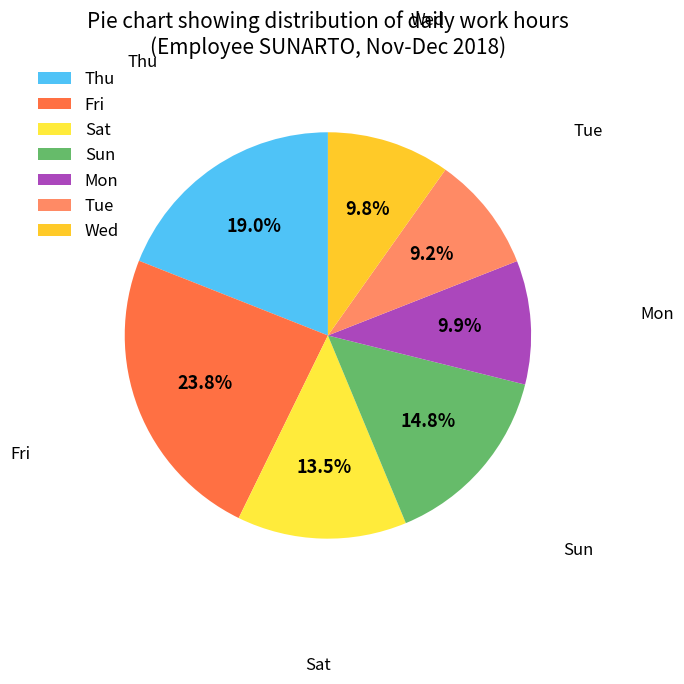

What is the ratio of the value at Wed to the value at Mon?

1.0